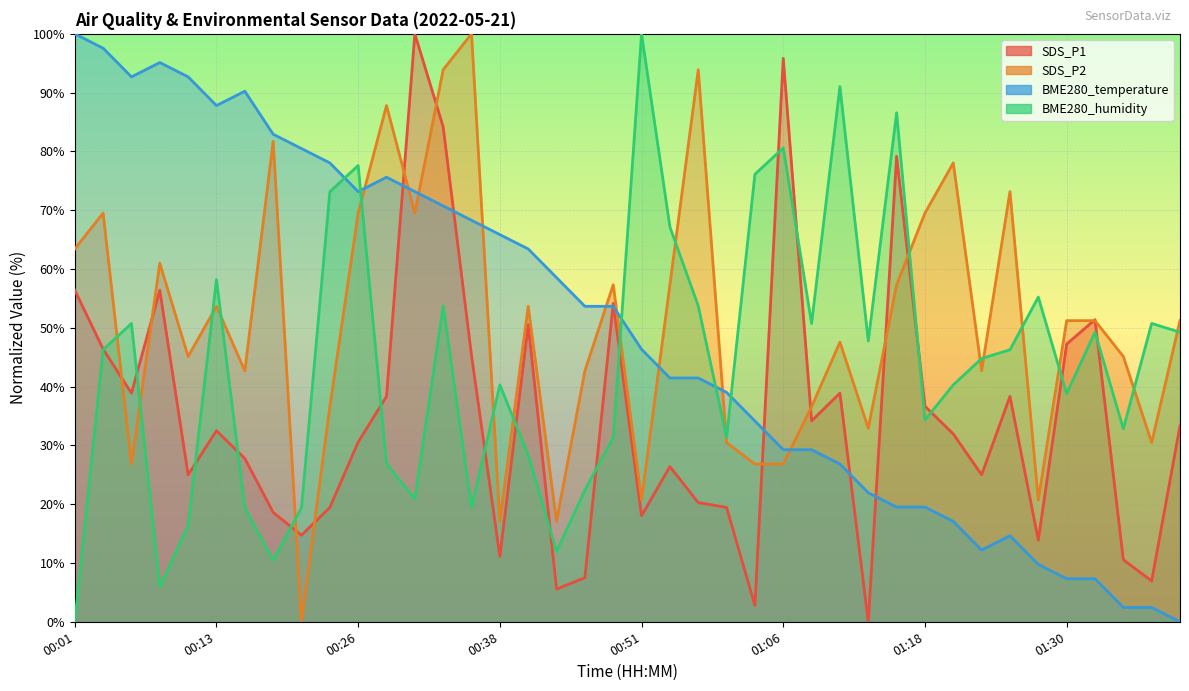

Which series ends up on top after the final intersection of BME280_temperature and SDS_P2?

SDS_P2